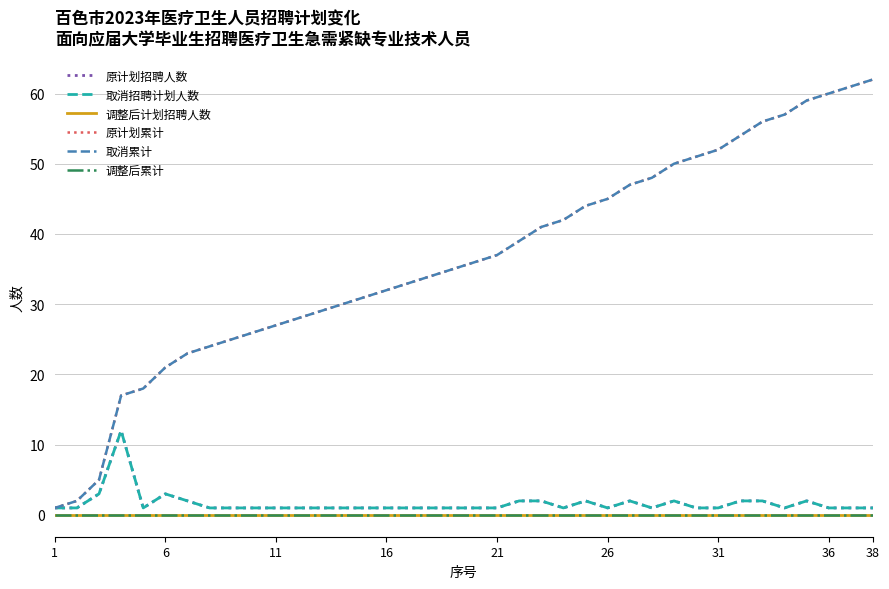

Which category has the highest value in the 调整后计划招聘人数 series?

1